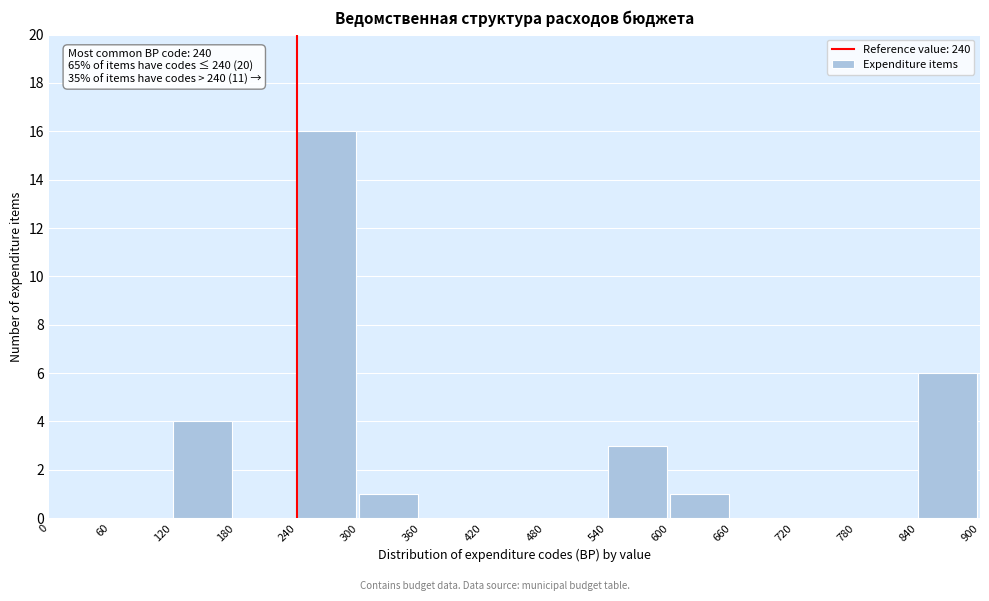

Over which range of the x-axis is the bar tallest?

240 to 300